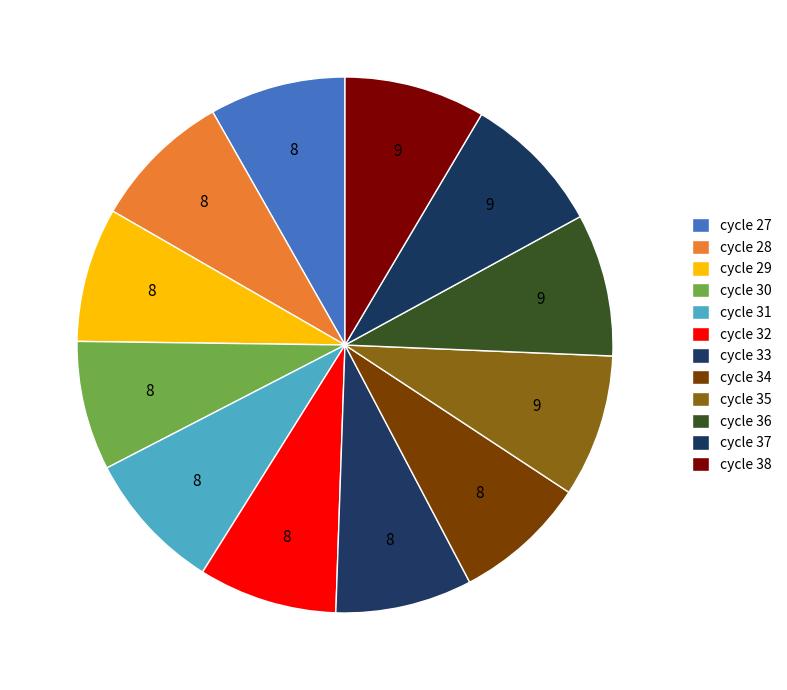

Which category has the biggest portion of the pie?

Min_cycle=35